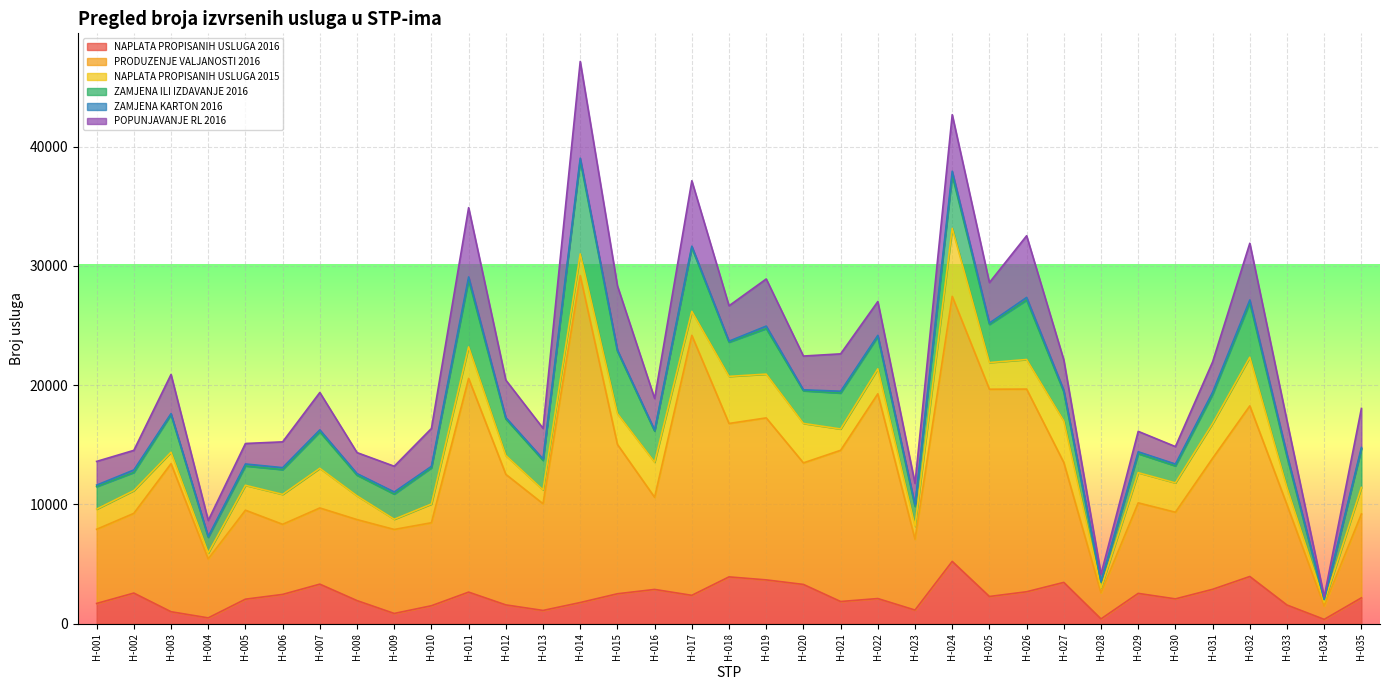

What are all the series names shown in the legend?

NAPLATA PROPISANIH USLUGA 2016, PRODUZENJE VALJANOSTI 2016, NAPLATA PROPISANIH USLUGA 2015, ZAMJENA ILI IZDAVANJE 2016, ZAMJENA KARTON 2016, POPUNJAVANJE RL 2016